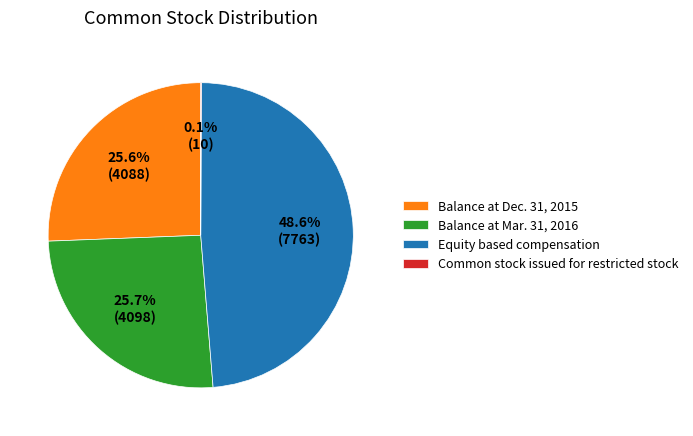

To the nearest percent, what is the average slice percentage?

25%